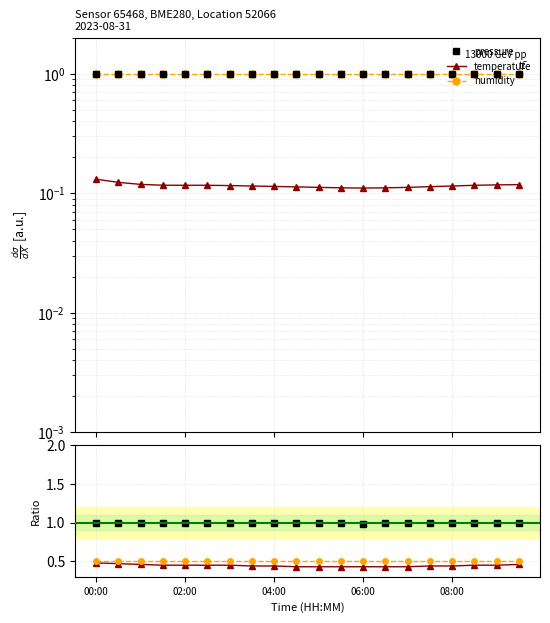

True or false: humidity has a value of 0.5 at 10.

True